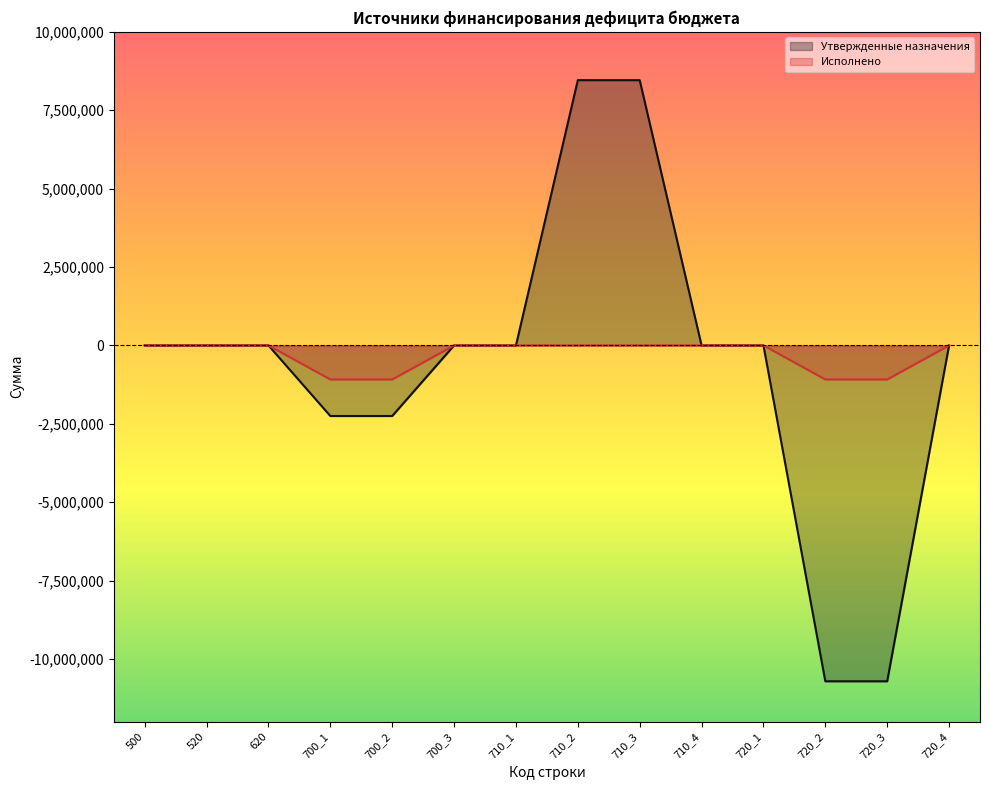

How many series are shown in this chart?

2